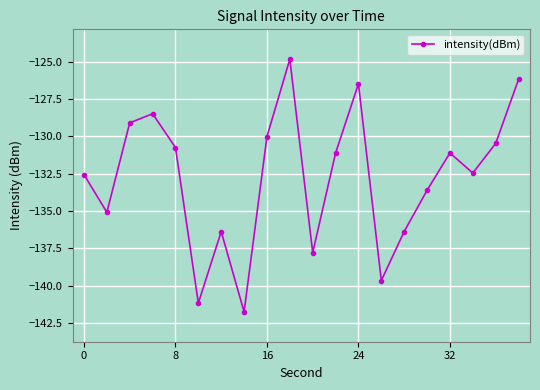

What is the difference between the second highest and minimum values?

15.6